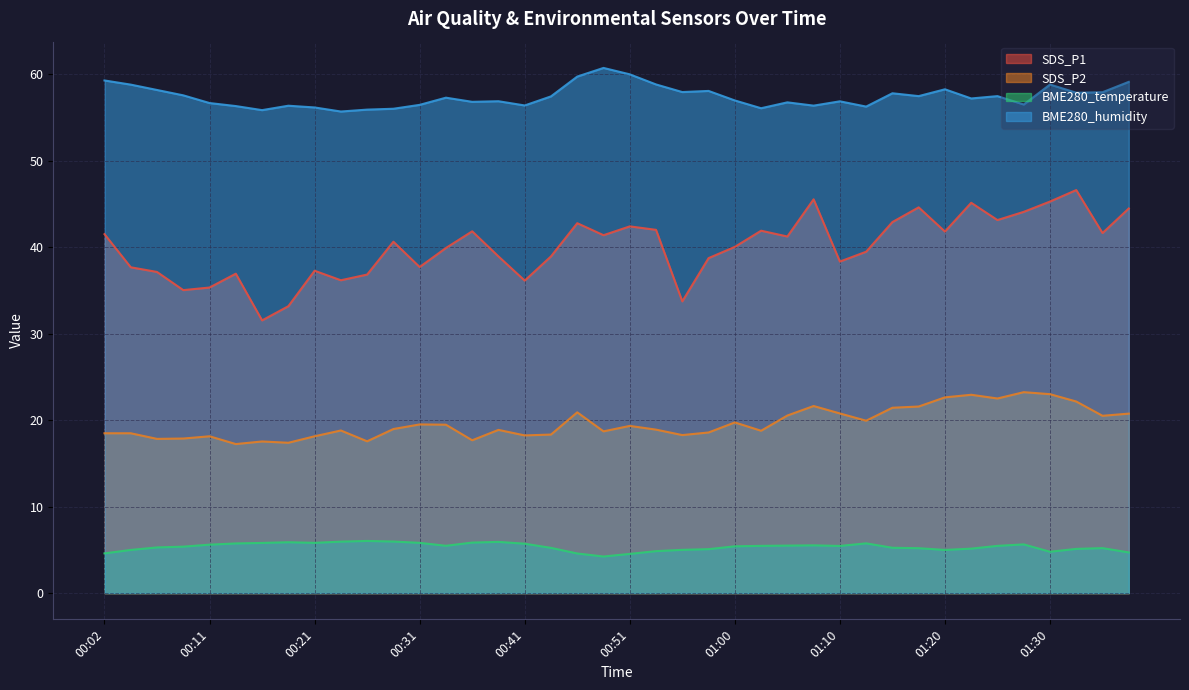

Which series changed the most between 00:34 and 01:05?

SDS_P1